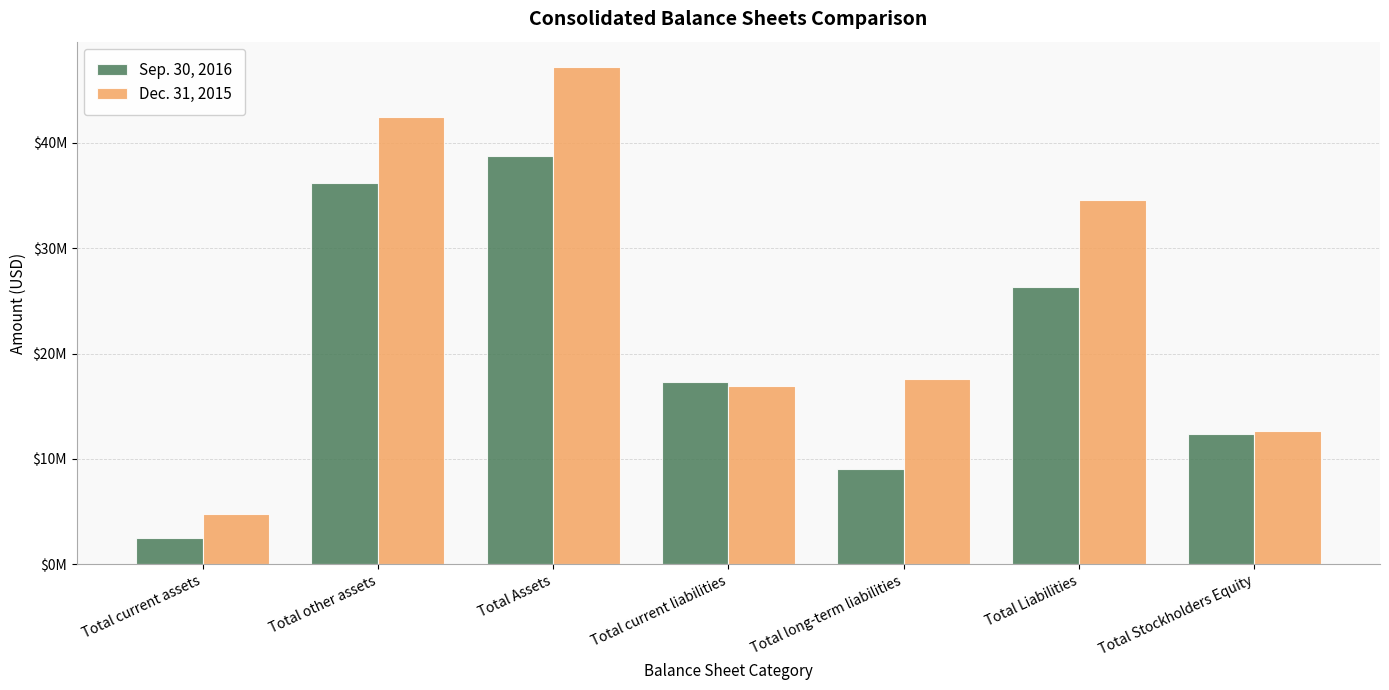

What is the minimum value for Dec. 31, 2015?

4778902